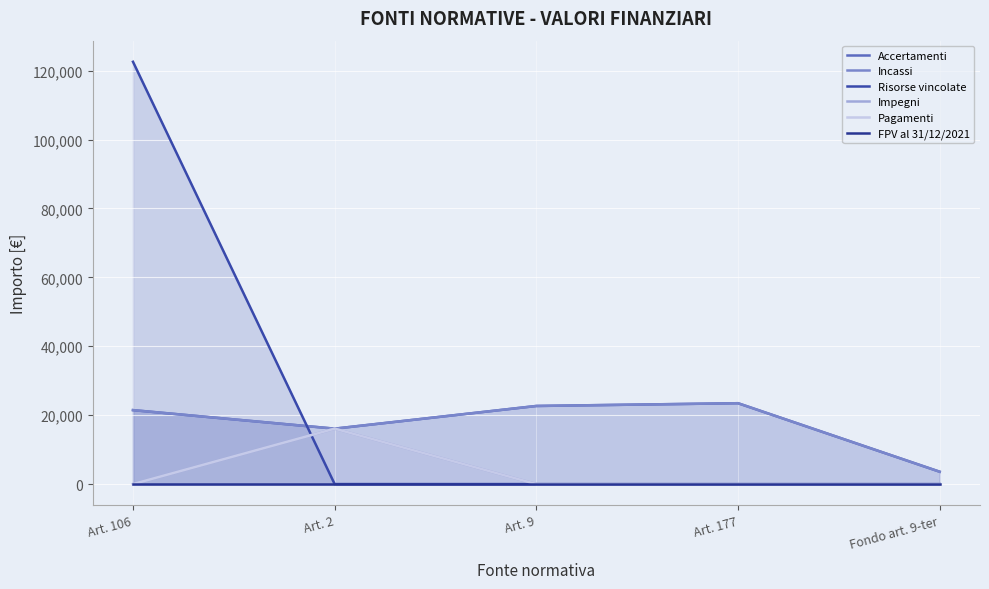

True or false: Risorse vincolate has a value of 84096.6 at Art. 177.

False